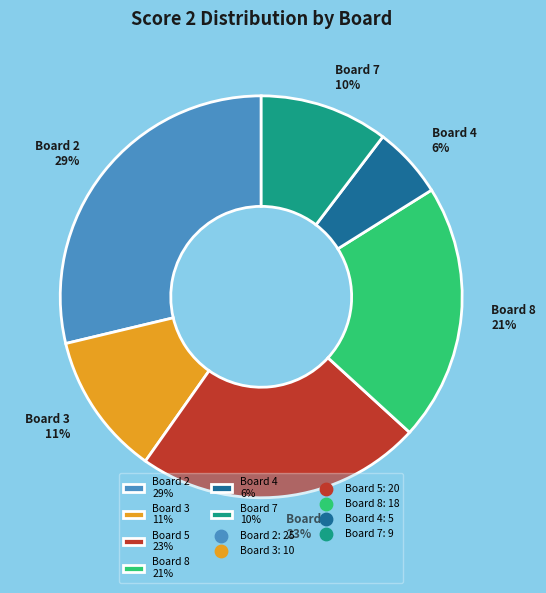

How many slices are in this pie chart?

6